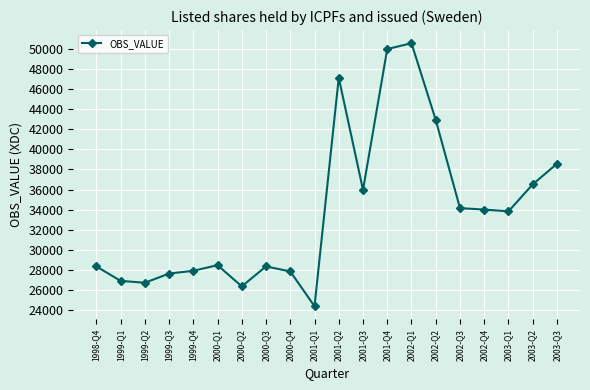

What is the value of the 18th point from the left?

33837